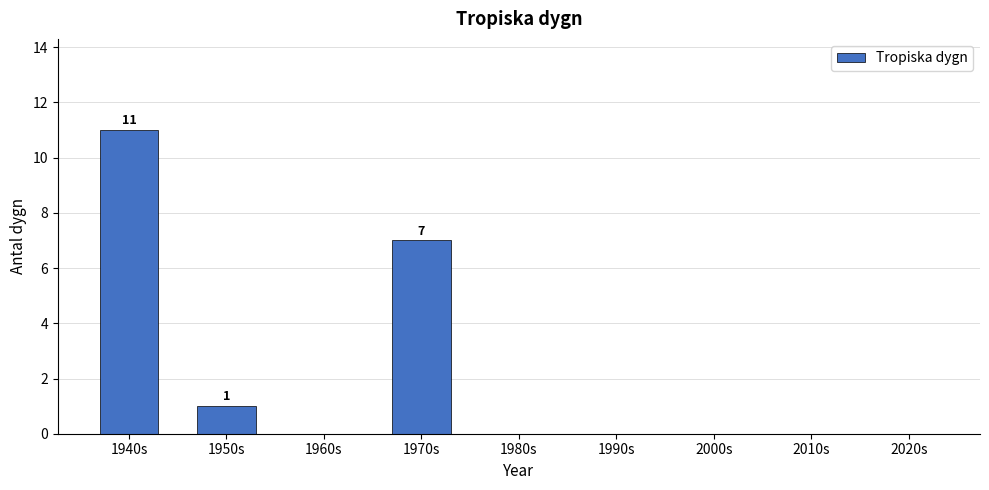

Are the bars horizontal?

No